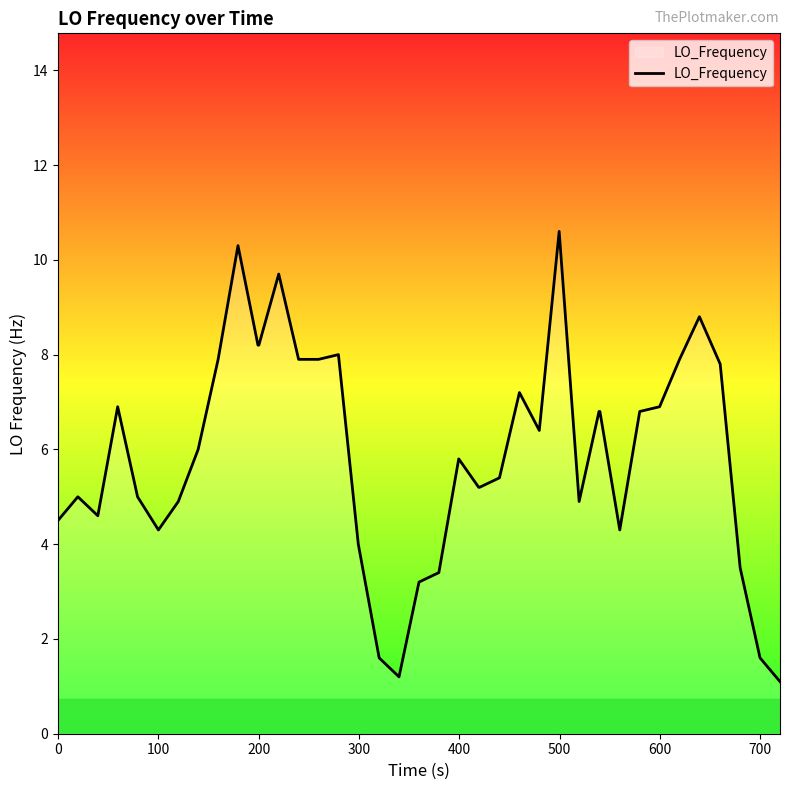

What is the minimum value shown in the chart?

1.1